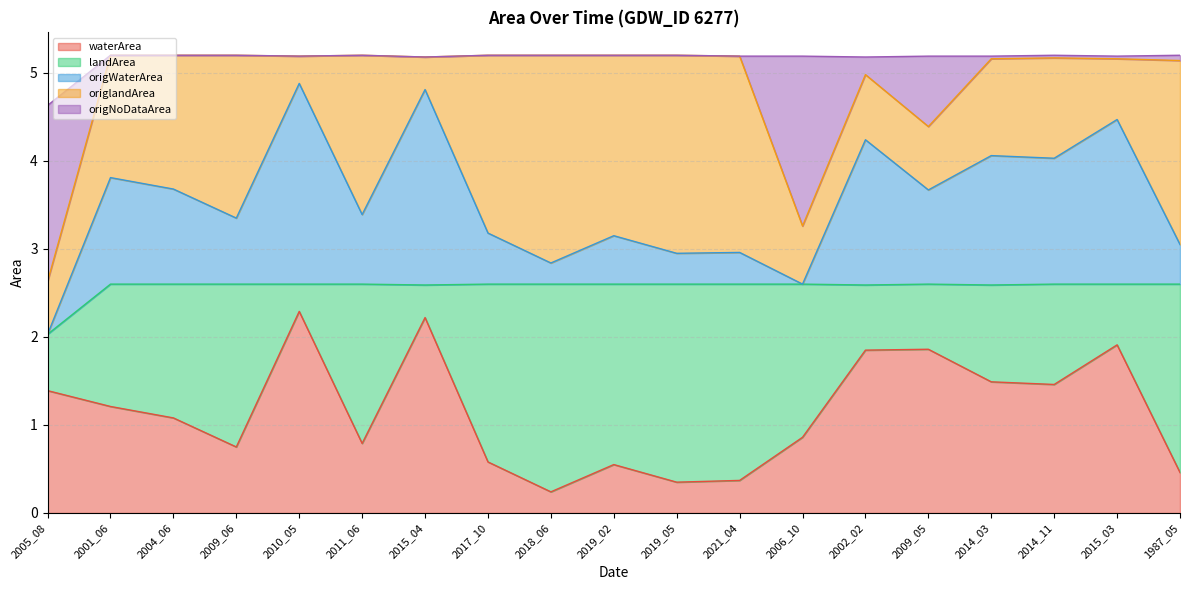

True or false: origNoDataArea and waterArea intersect in this chart.

False